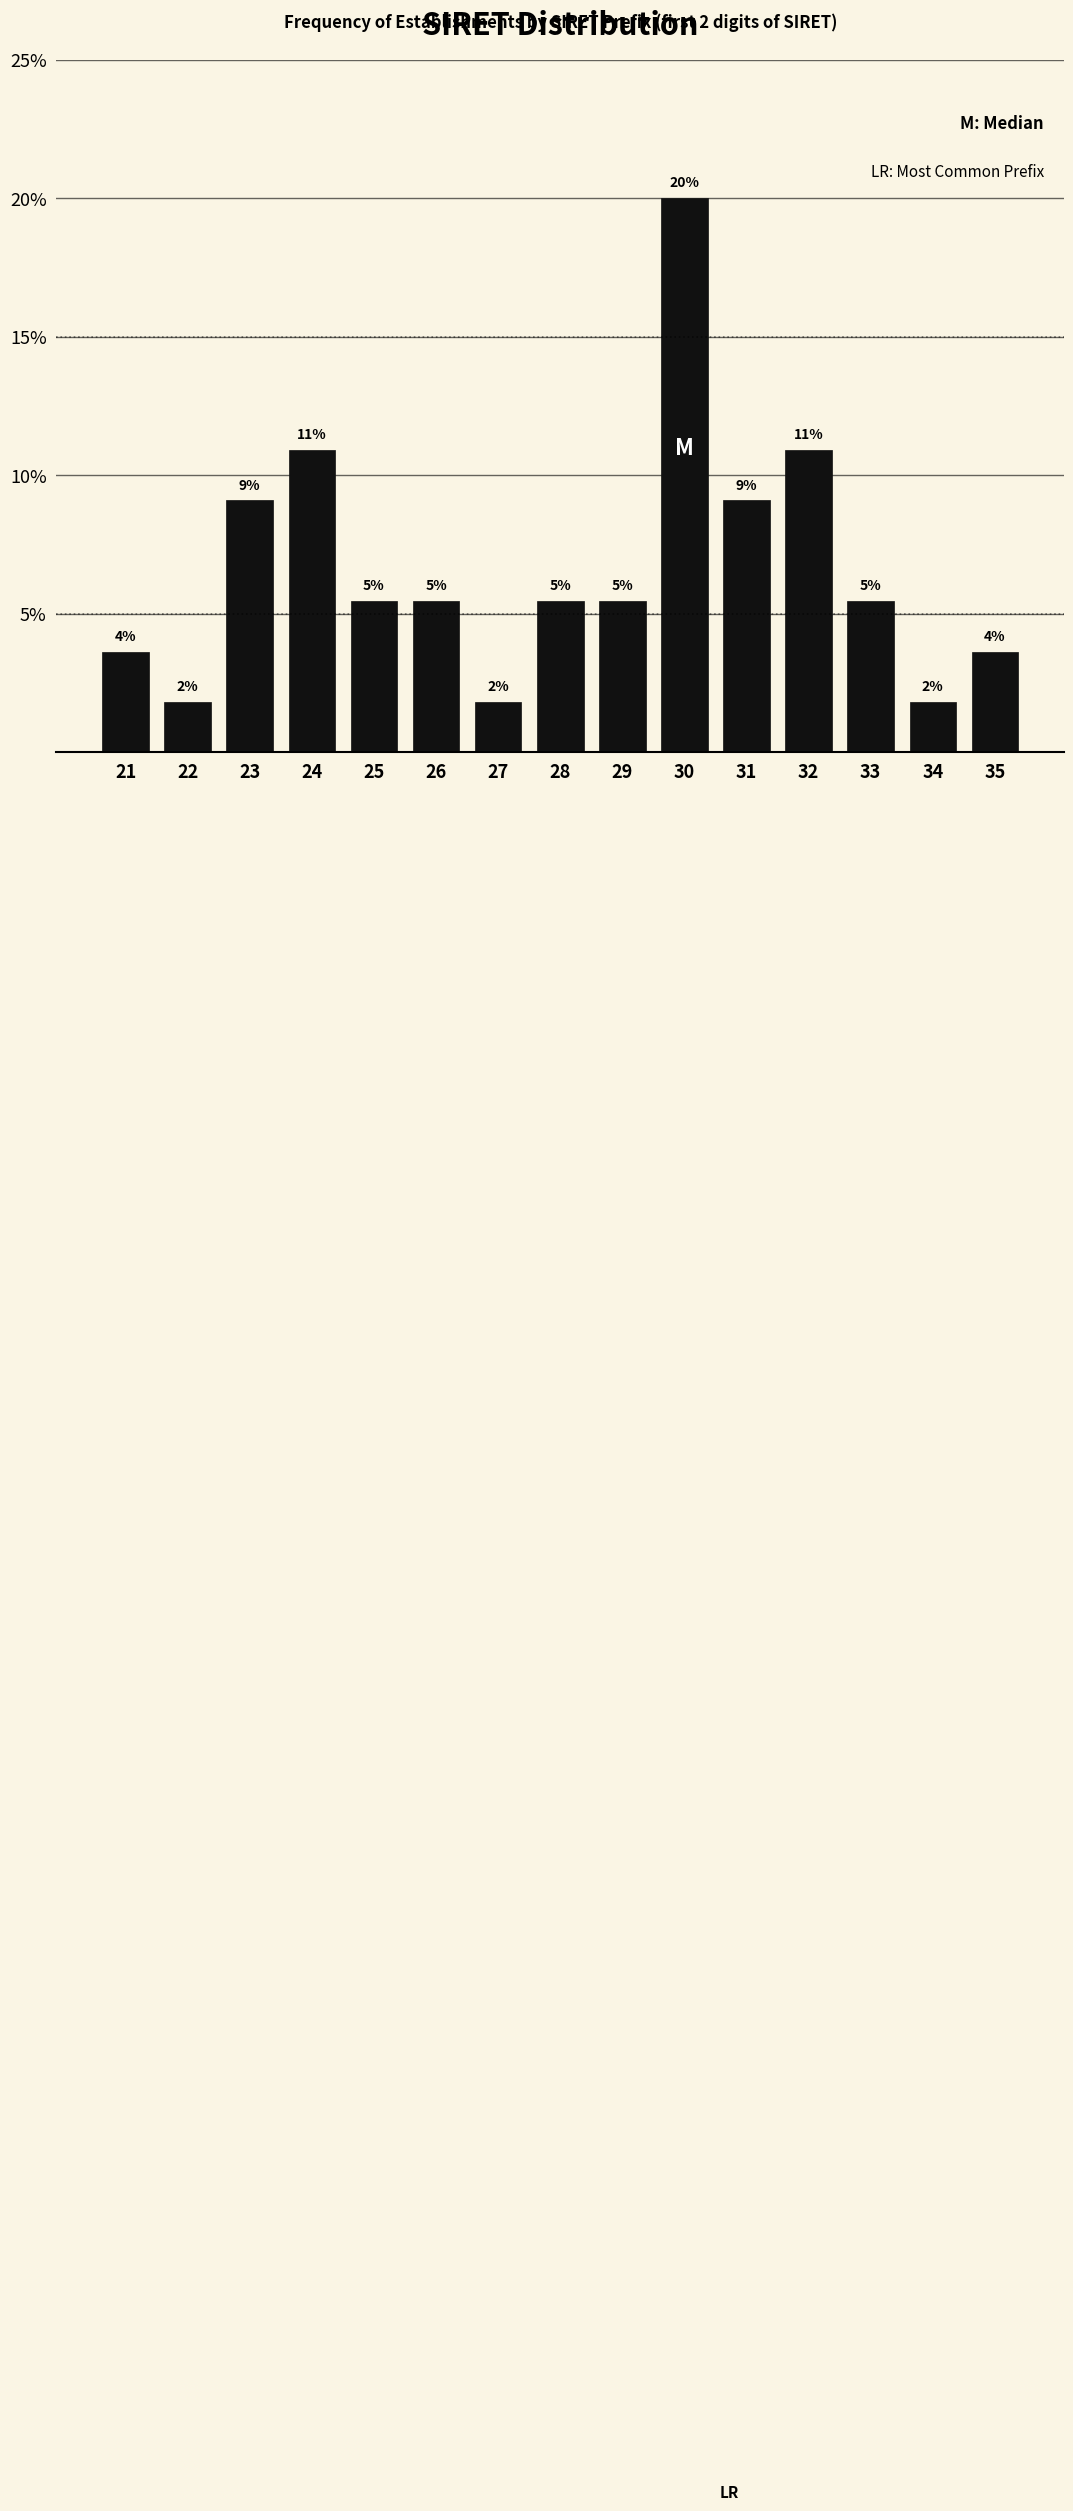

How many bars are there in total?

15